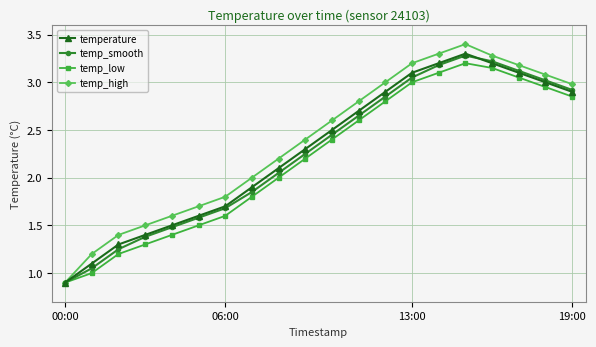

What is the value of the temp_high point at the 6th from the left?

1.7